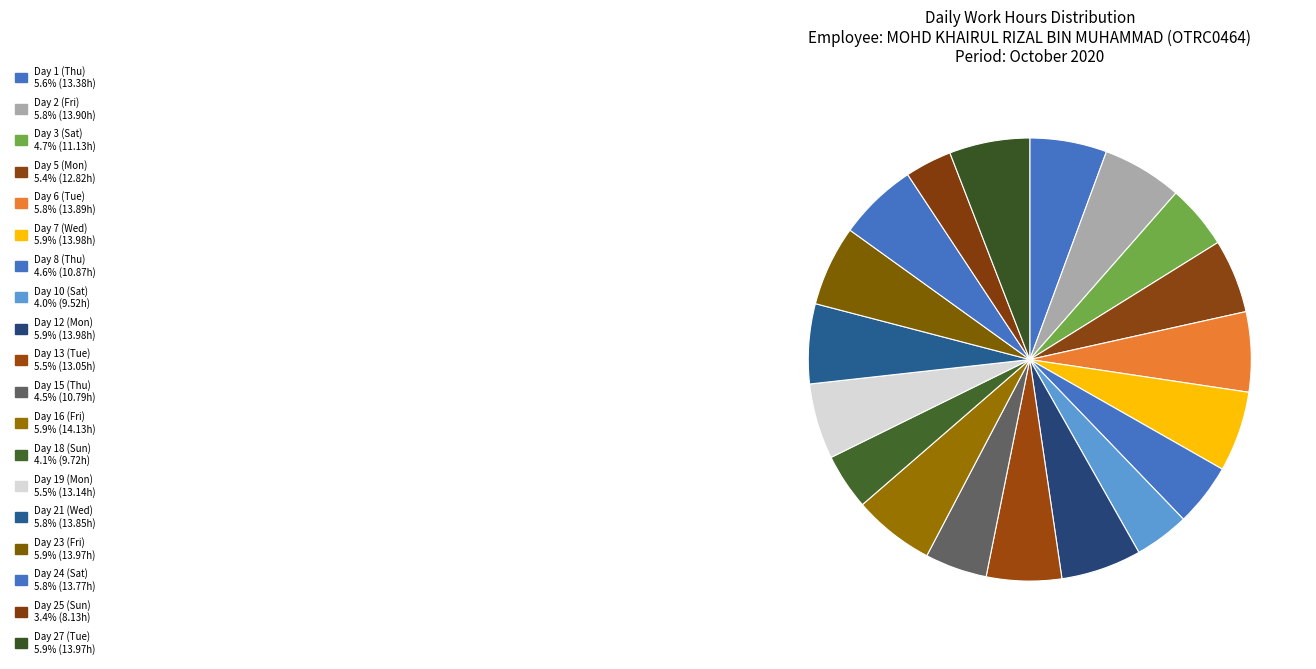

True or false: Day 18 (Sun) accounts for 10% of the total.

False